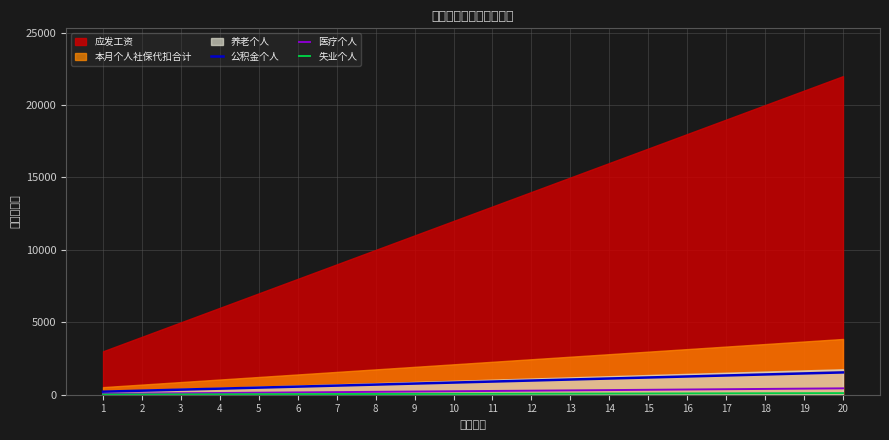

Where is 公积金个人 nearest to the value 875?

10